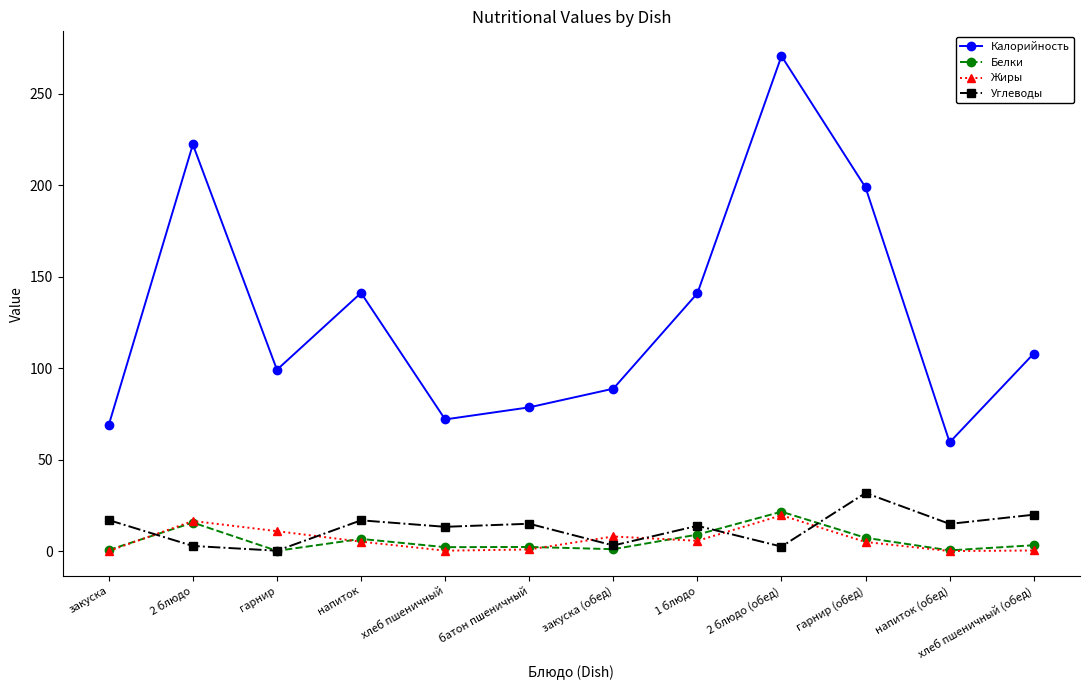

Where is the first local maximum for Калорийность?

2 блюдо